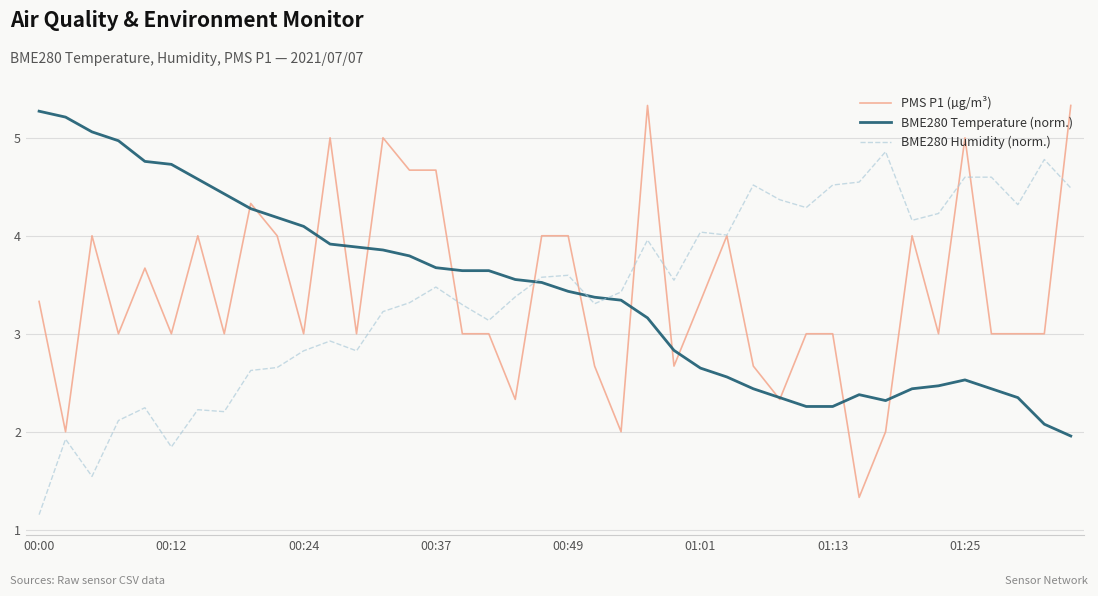

What is the average value of the PMS P1 (µg/m³) series?

3.4